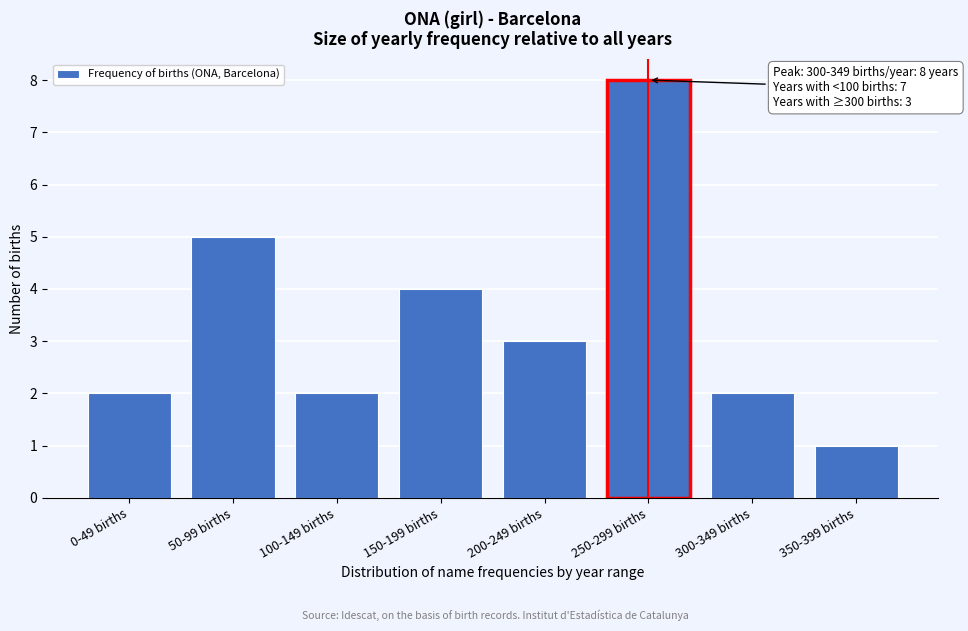

Reading left to right, transcribe all the data shown in this chart.

2	5	2	4	3	8	2	1